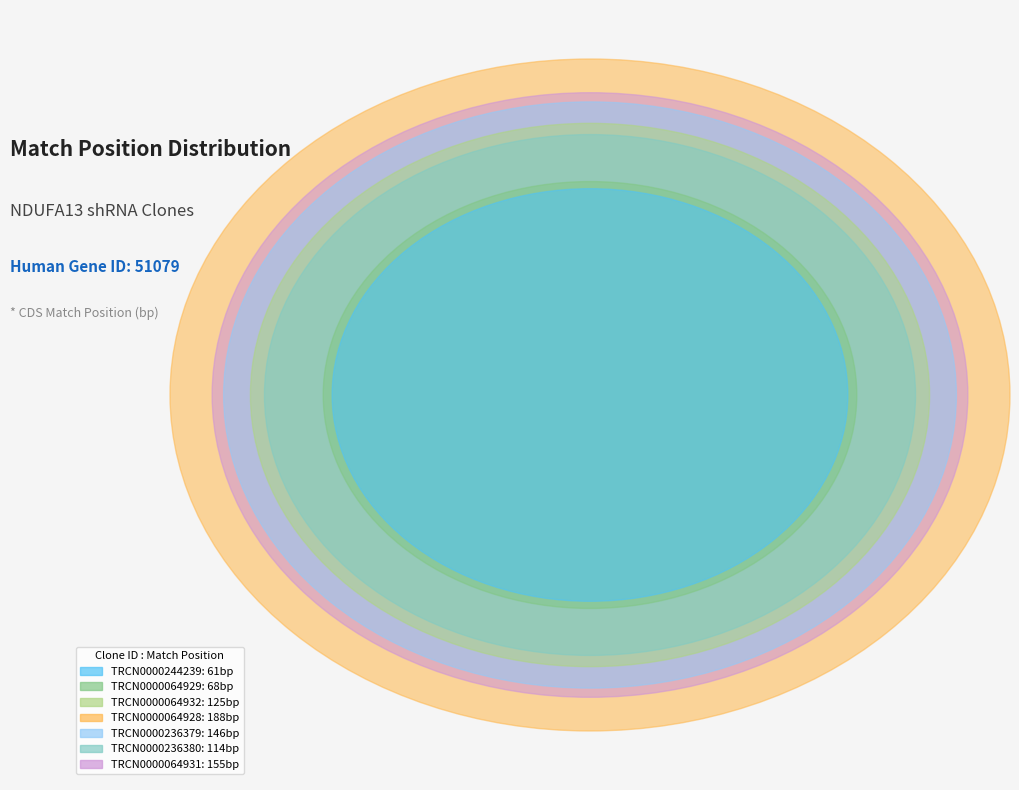

What is the total percentage of TRCN0000244239 and TRCN0000064929?

15.1%